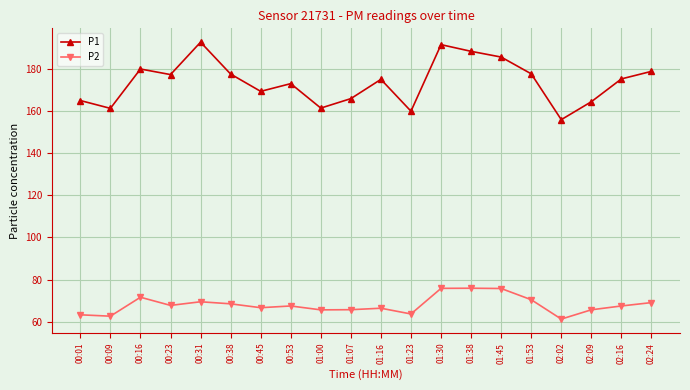

At which category is the sum across all series the highest?

01:30